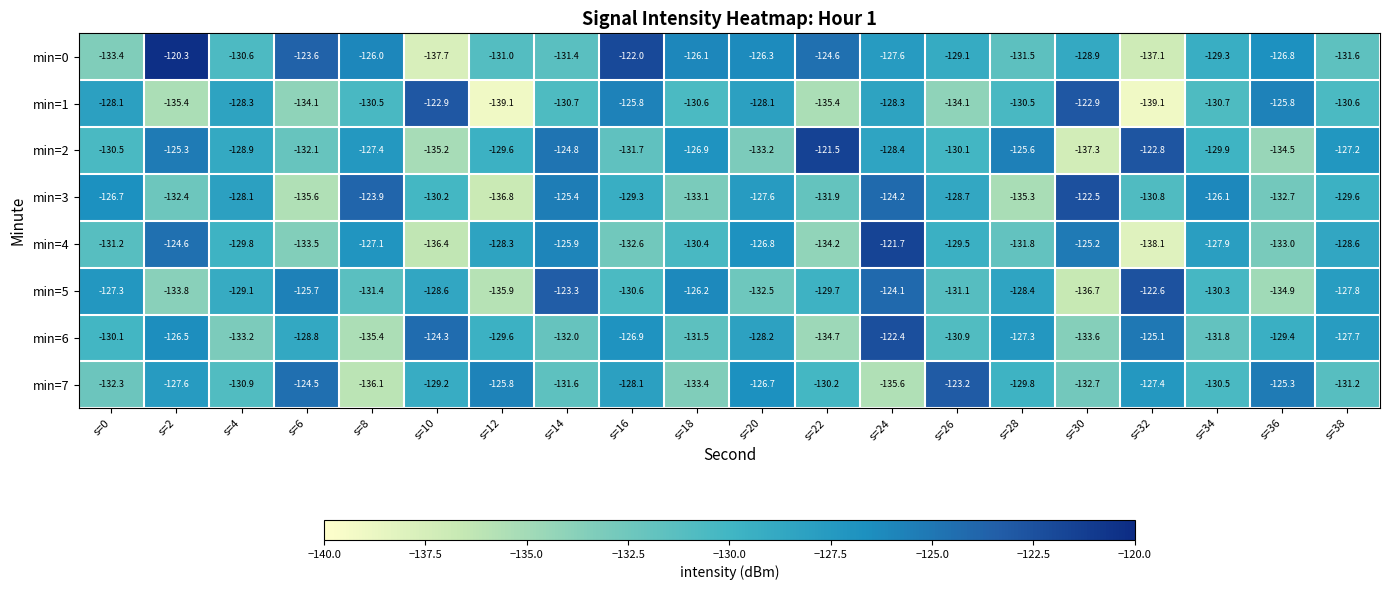

Which series has the largest range (max minus min)?

min=0